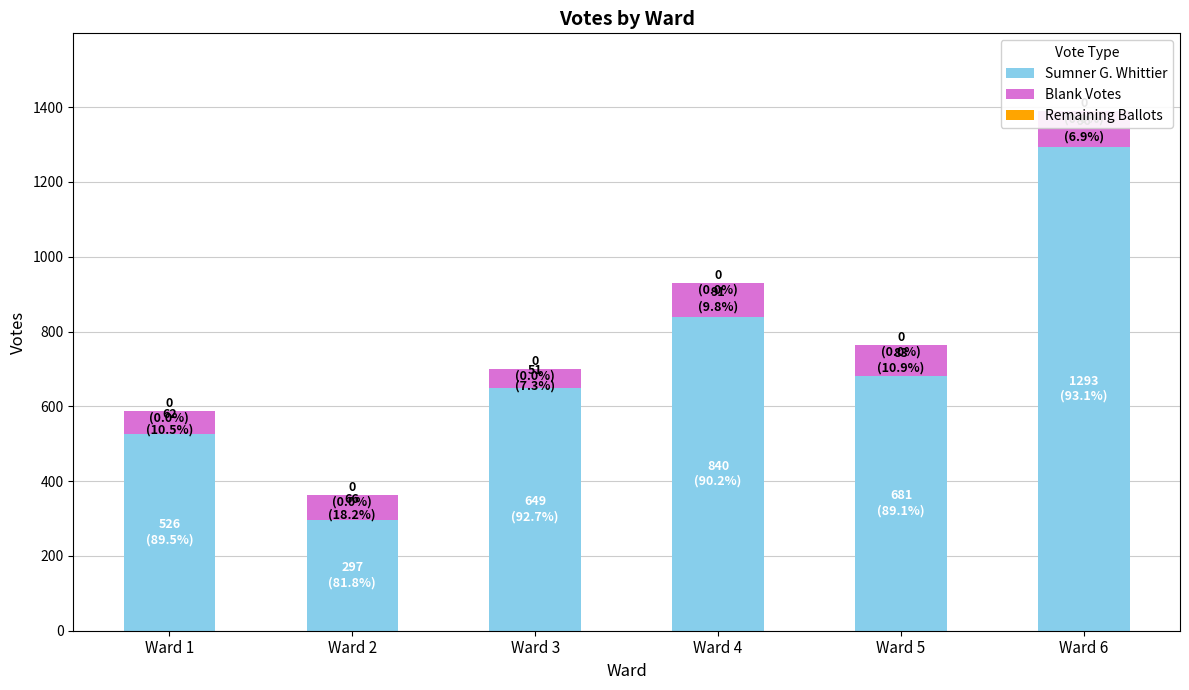

Which series has the largest total across all categories?

Sumner G. Whittier